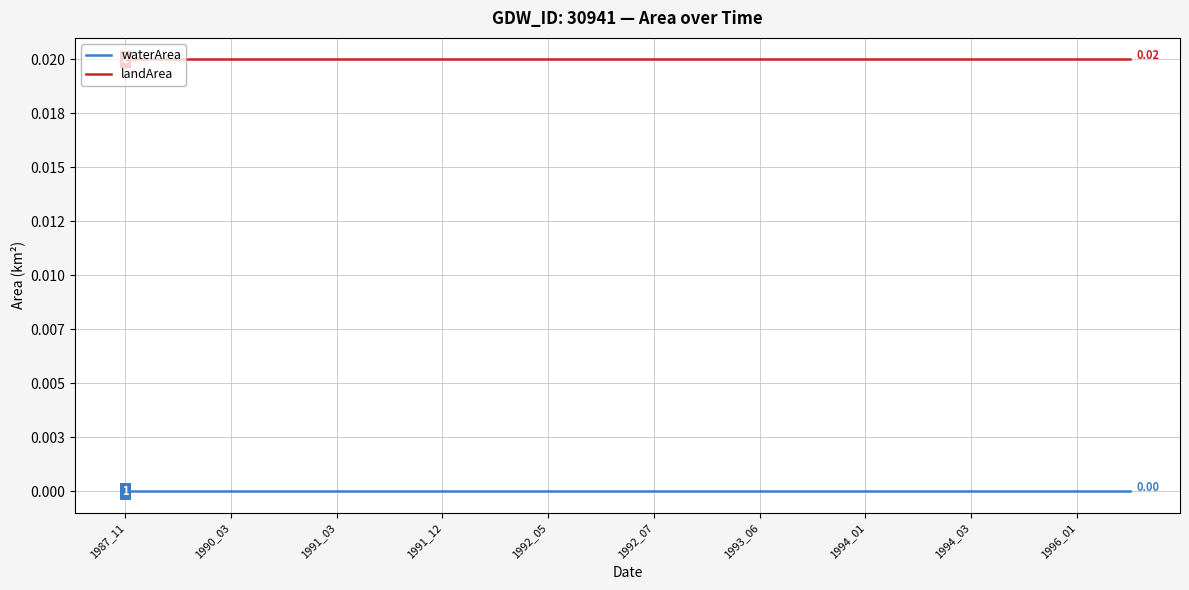

Does the chart have visible grid lines?

Yes